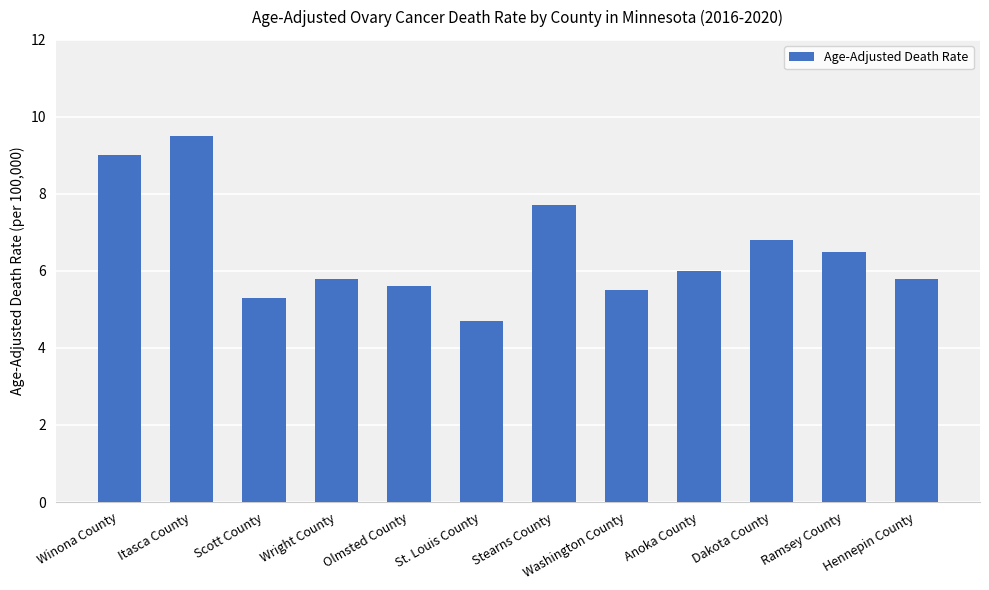

Reading left to right, transcribe all the data shown in this chart.

9.0	9.5	5.3	5.8	5.6	4.7	7.7	5.5	6.0	6.8	6.5	5.8